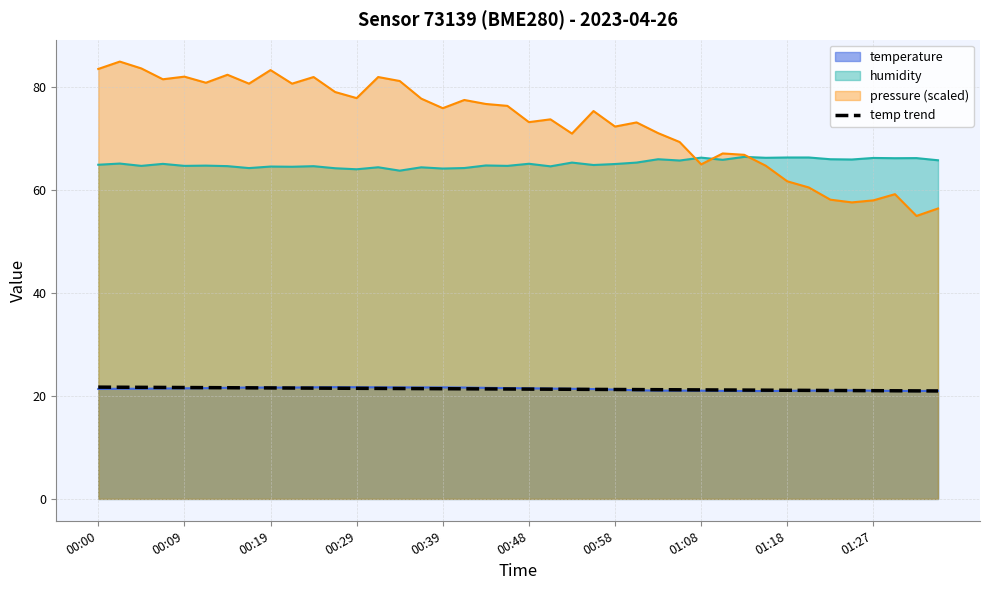

True or false: temperature has a value of 35.7 at 01:18.

False